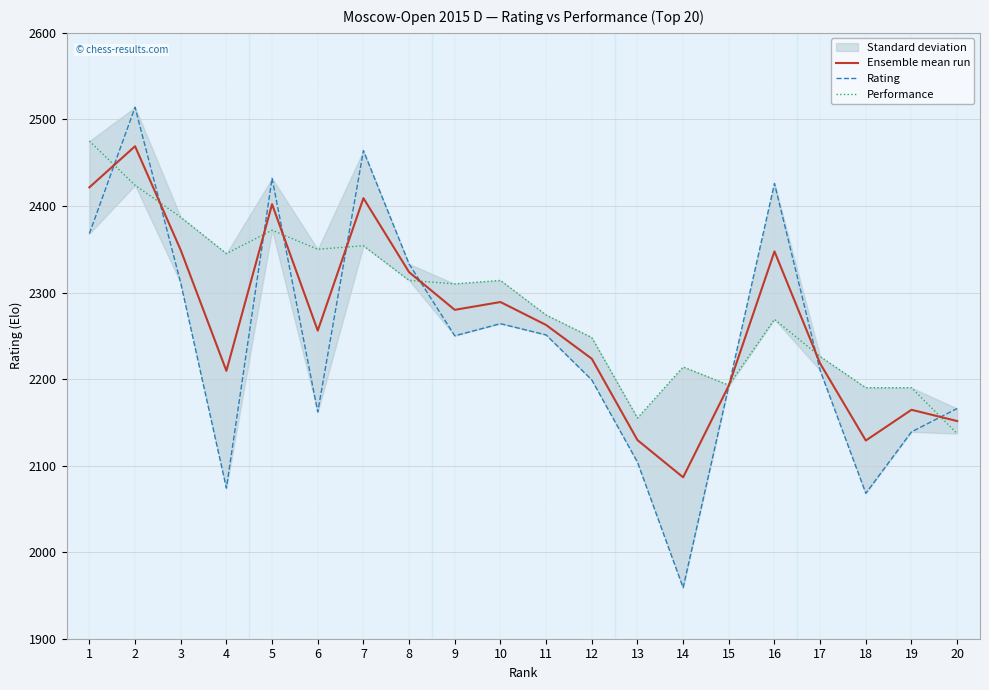

What value does the Ensemble mean run series have at 13?

2129.5